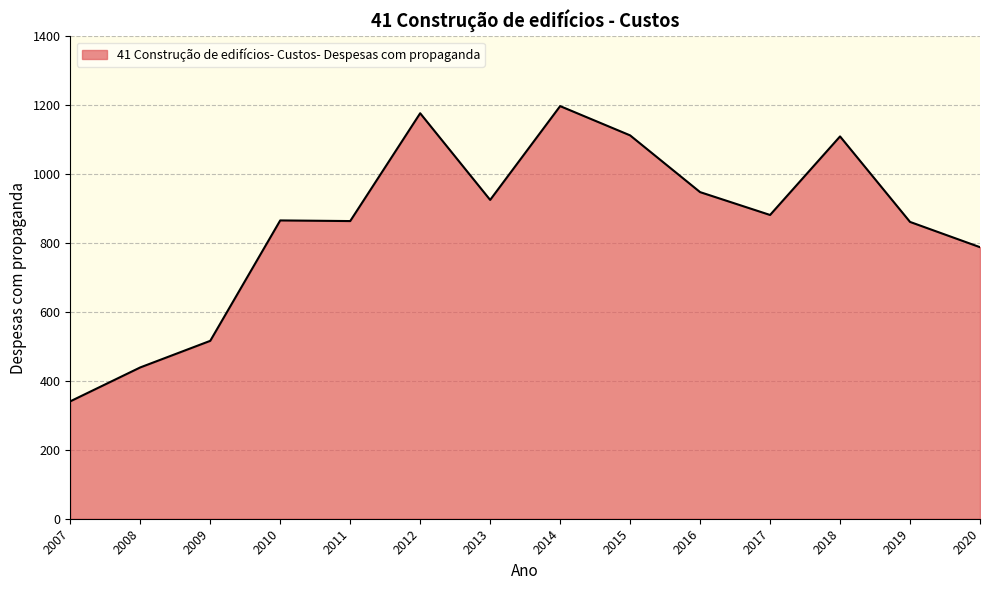

True or false: the data shows 439.1 at 2008.

True